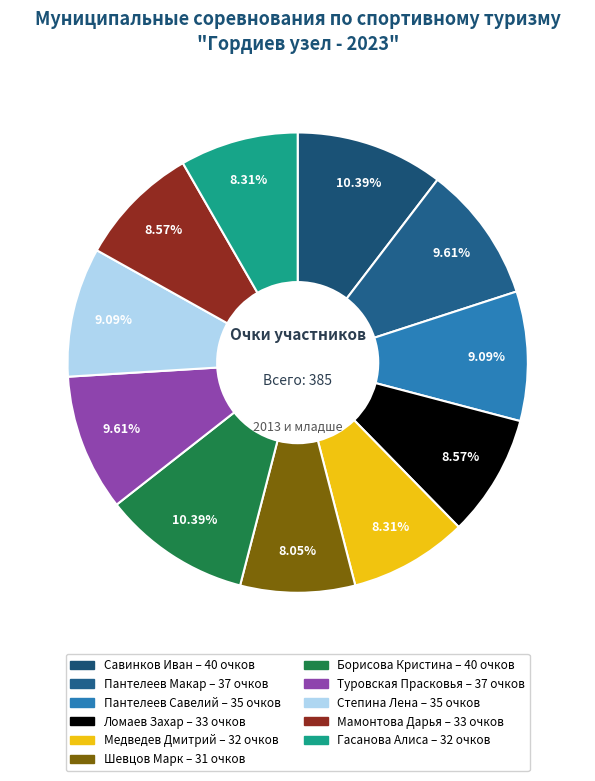

What is the ratio of the value at Ломаев Захар to the value at Шевцов Марк?

1.1